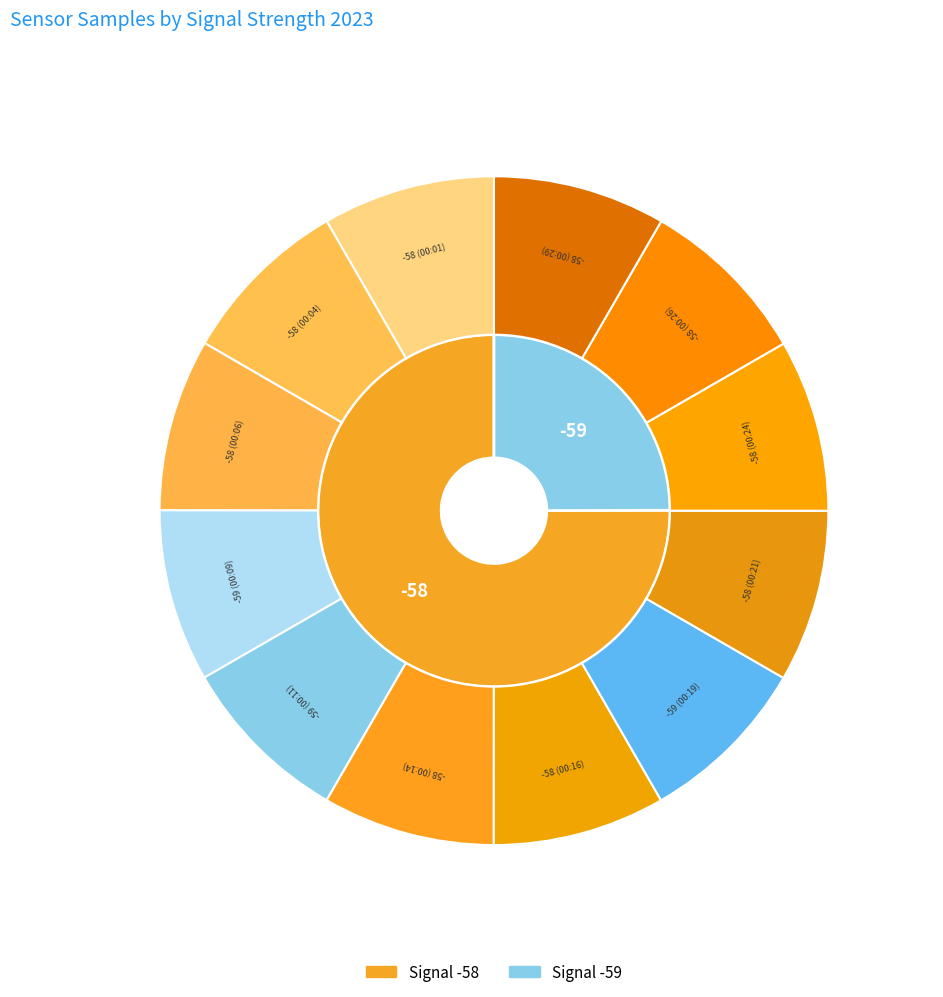

Is it true that -58 (00:14) is 8% of the pie?

True